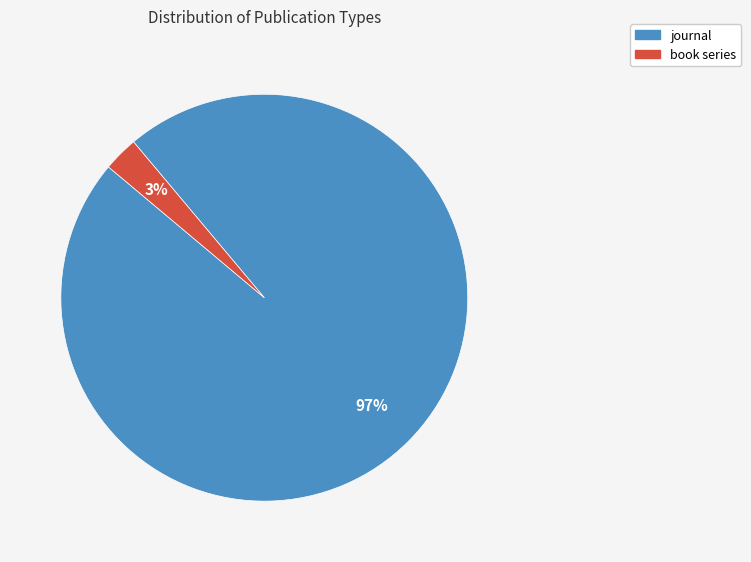

Is the sum of book series and journal greater than half?

Yes